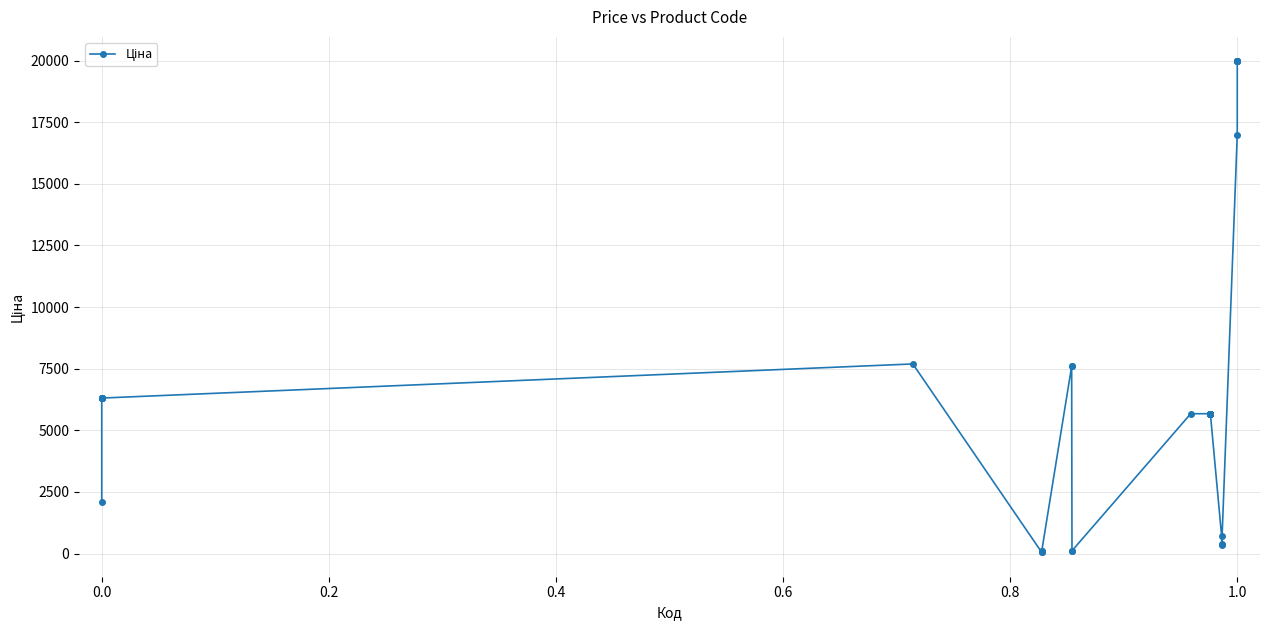

What is the average value?

6668.6